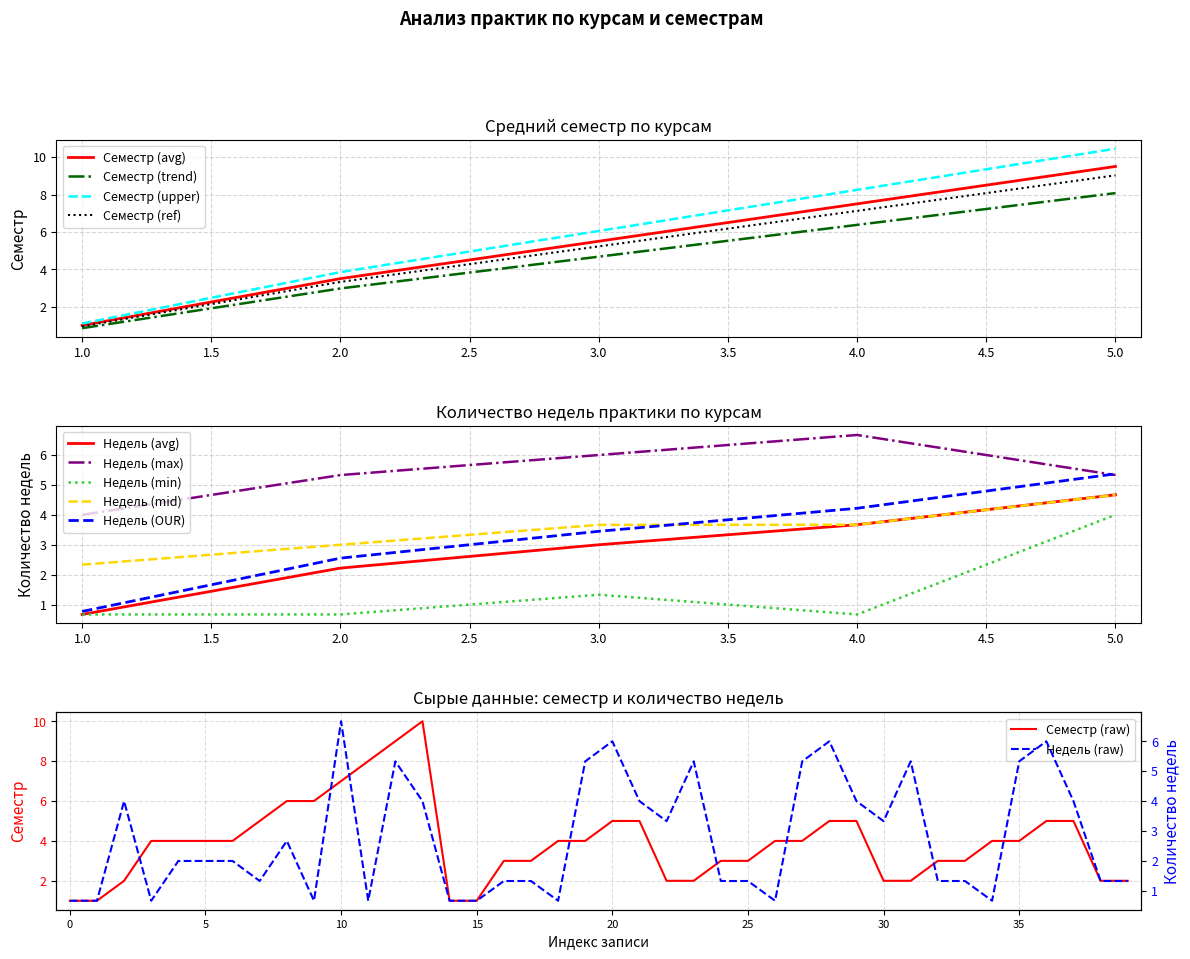

Which category has the lowest value in the Семестр (ref) series?

1.0